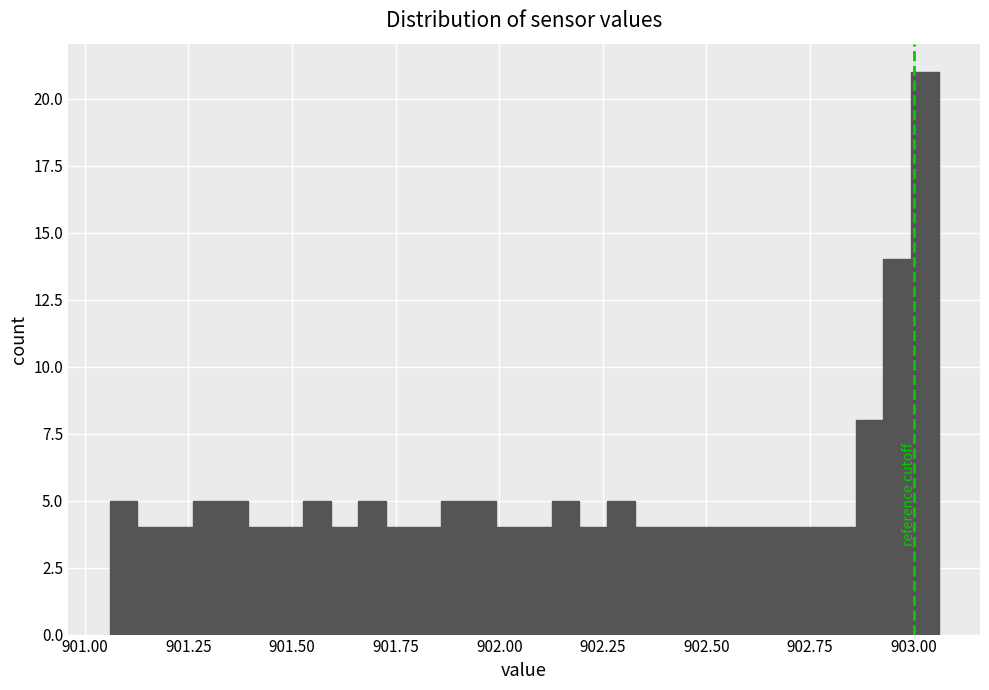

Read against the x-axis, roughly where is the centre of the tallest bar?

903.05